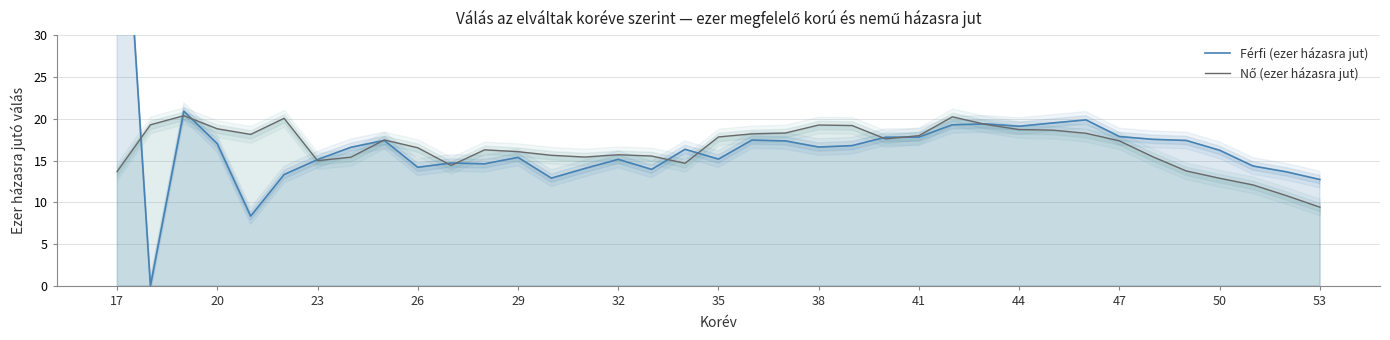

How many interior local valleys does the Nő (ezer házasra jut) series have?

6